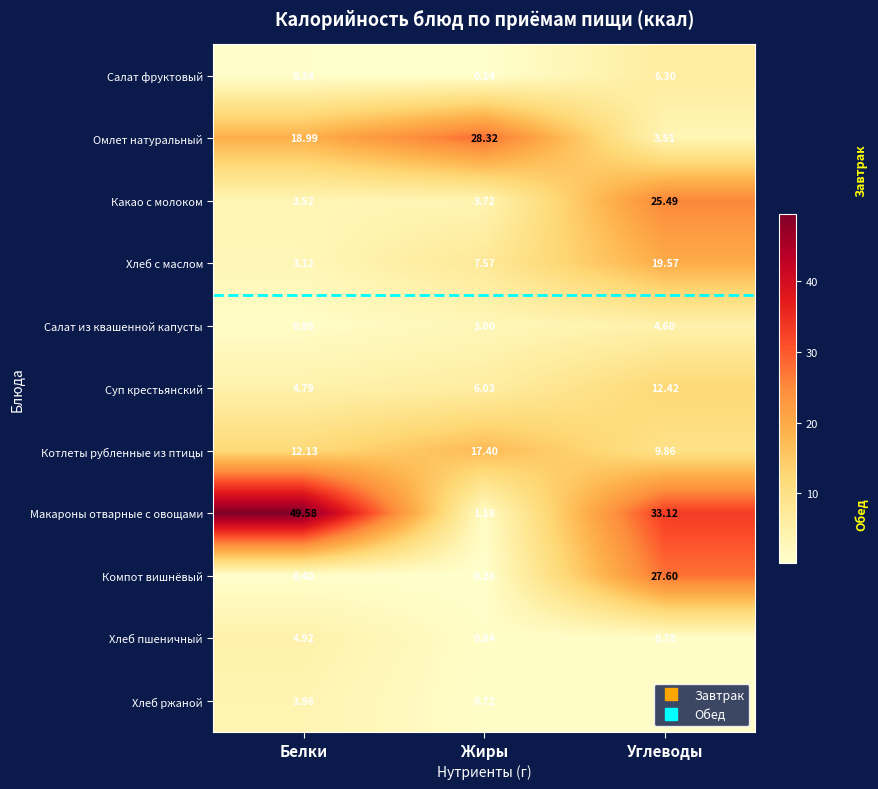

At how many categories does at least one series exceed 41?

1